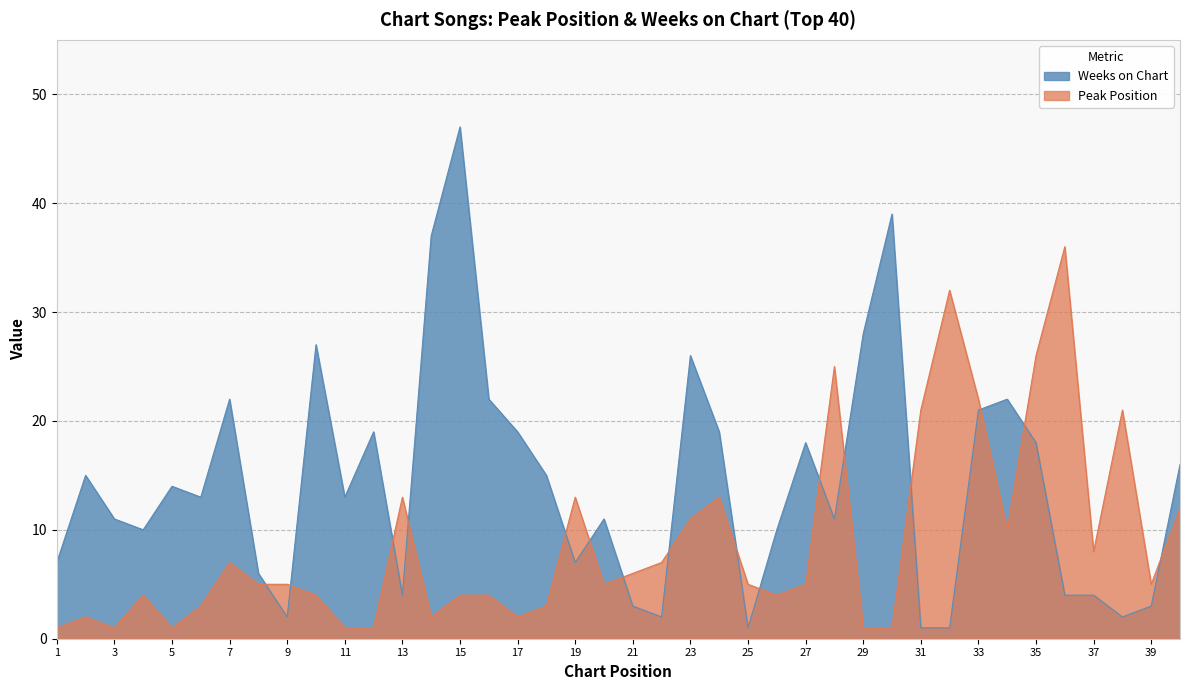

List the labels in order of Weeks on Chart value, smallest first.

25, 31, 32, 9, 22, 38, 21, 39, 13, 36, 37, 8, 1, 19, 4, 26, 3, 20, 28, 6, 11, 5, 2, 18, 40, 27, 35, 12, 17, 24, 33, 7, 16, 34, 23, 10, 29, 14, 30, 15